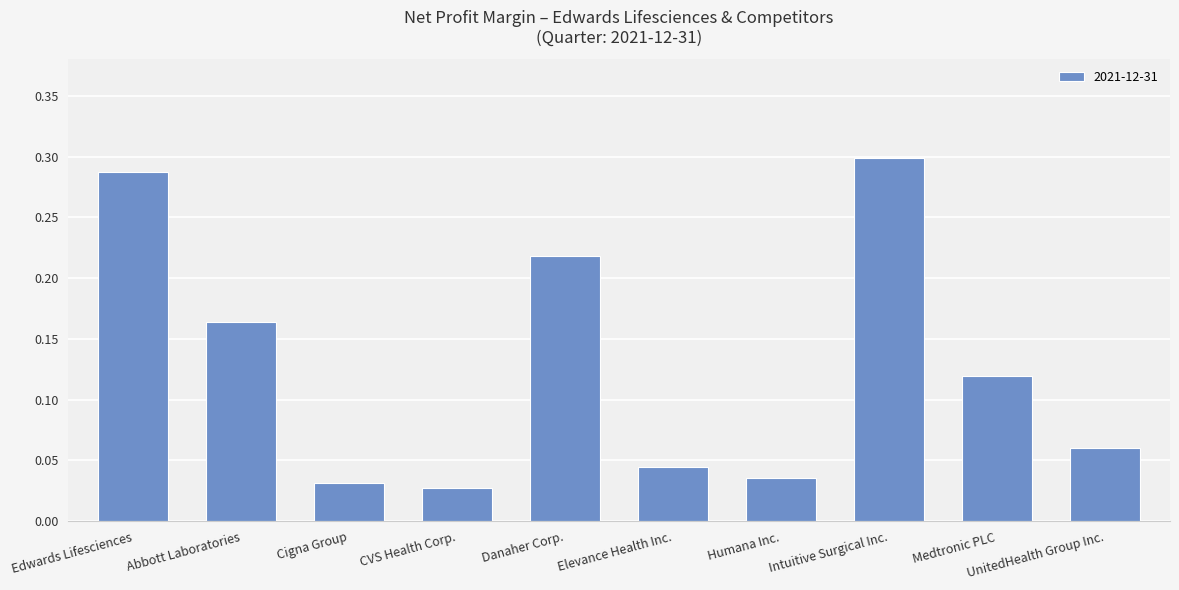

What is the label of the 7th bar from the left?

Humana Inc.